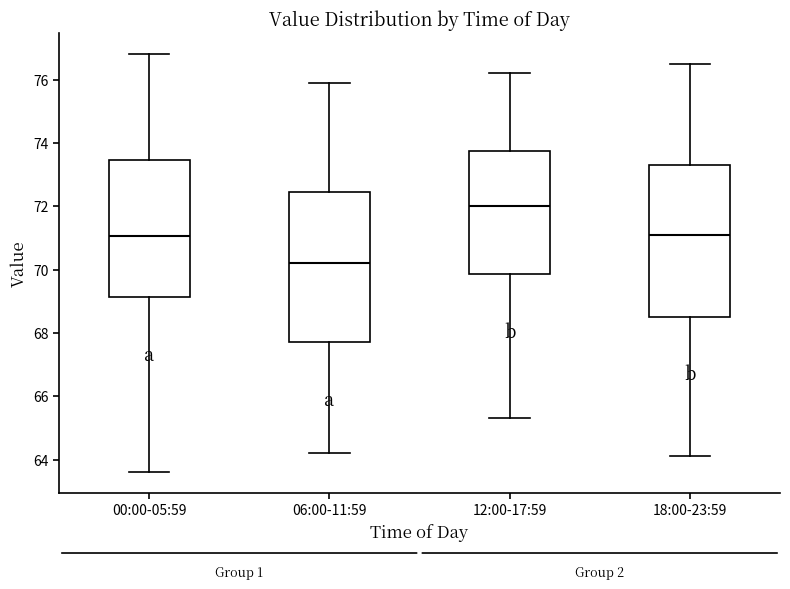

Reading left to right, transcribe this box plot: for each box, give where its median line is, the range the box spans, and where its two whiskers end, as read against the y-axis. The values are not printed on the chart, so give them approximately, as read against the axis.

00:00-05:59: median 71.0, box 69.2 to 73.4, whiskers 63.6 to 76.8
06:00-11:59: median 70.2, box 67.8 to 72.4, whiskers 64.2 to 76.0
12:00-17:59: median 72.0, box 69.8 to 73.8, whiskers 65.4 to 76.2
18:00-23:59: median 71.2, box 68.6 to 73.4, whiskers 64.2 to 76.6